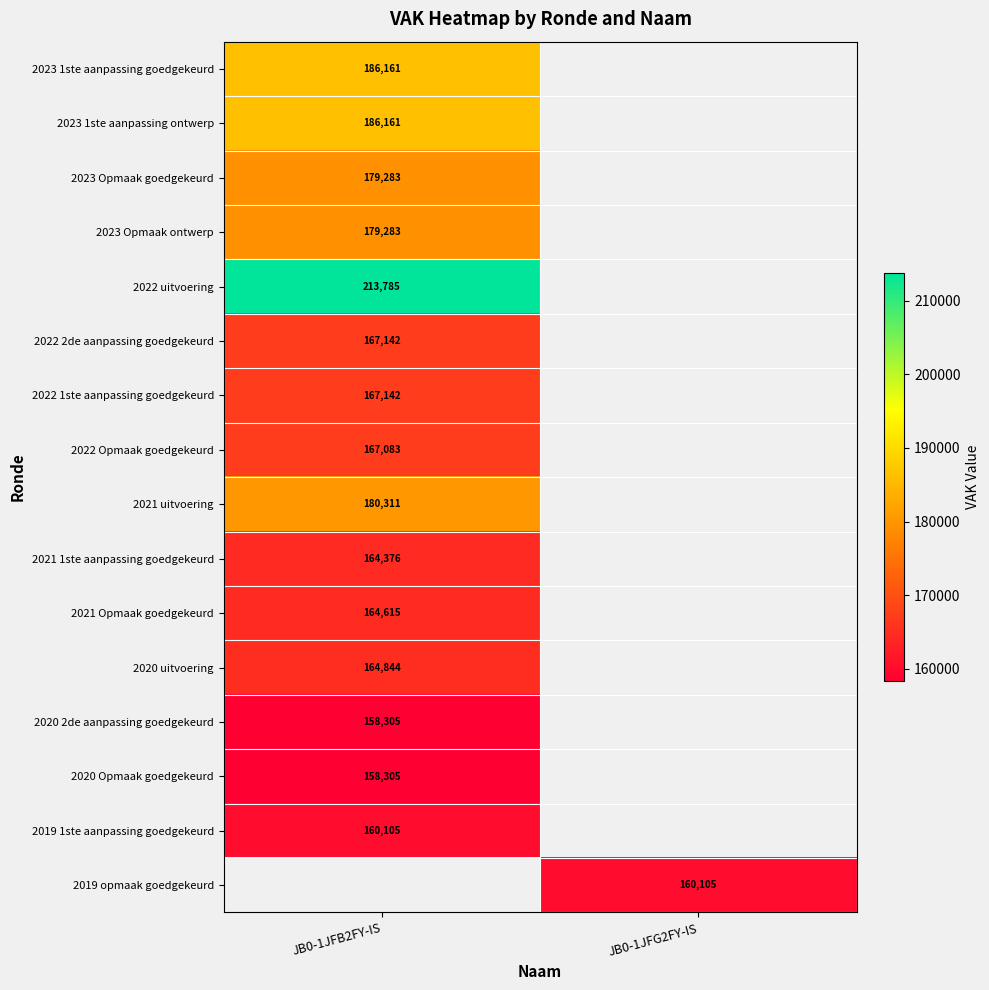

What is the maximum value shown in the chart?

213785.0